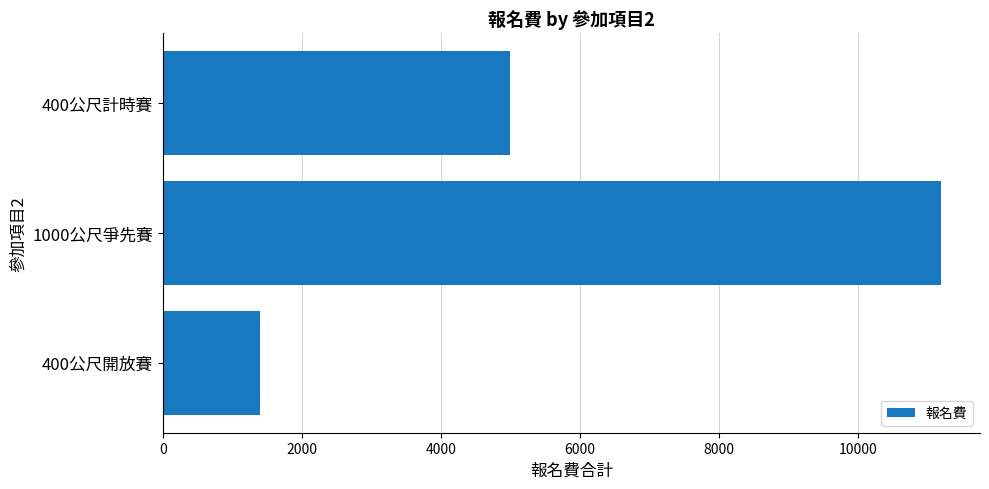

What is the sum of all values?

17600